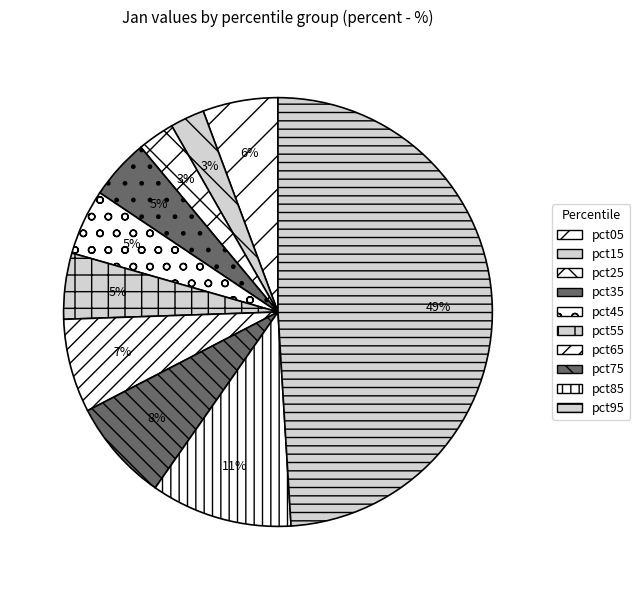

To the nearest percent, what is the combined percentage of pct95 and pct25?

52%